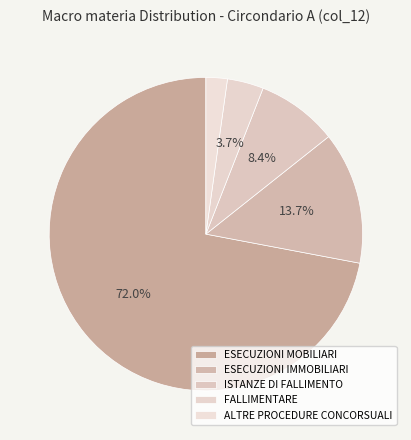

Count the number of slices in the pie.

5